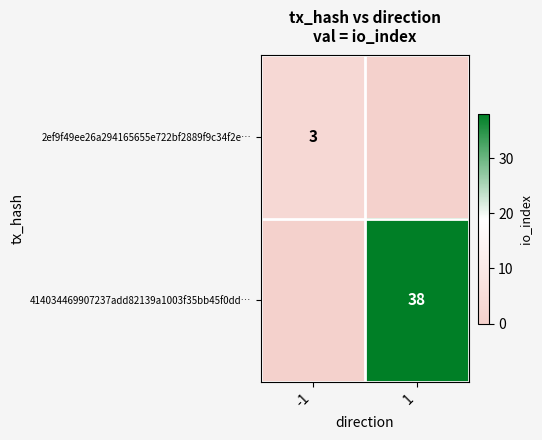

Is the value of 414034469907237add82139a1003f35bb45f0dd… at 1 greater than the value of 2ef9f49ee26a294165655e722bf2889f9c34f2e… at -1?

Yes